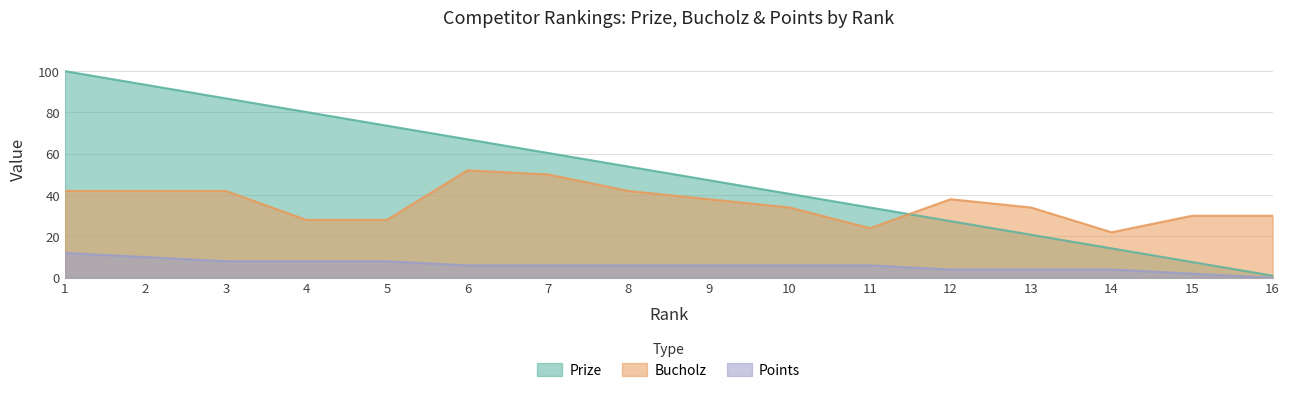

Is it true that Prize equals 20.8 at 13?

True